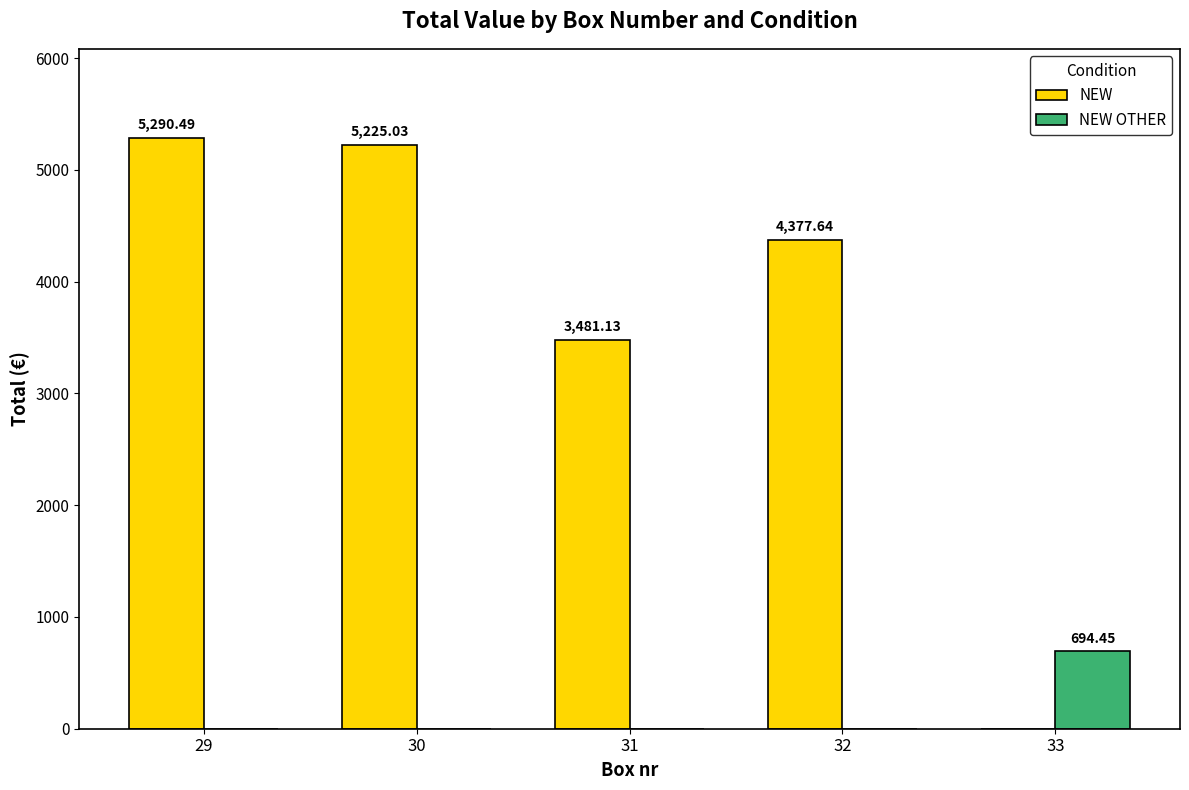

What is the sum of the NEW values at 30 and 32?

9602.7